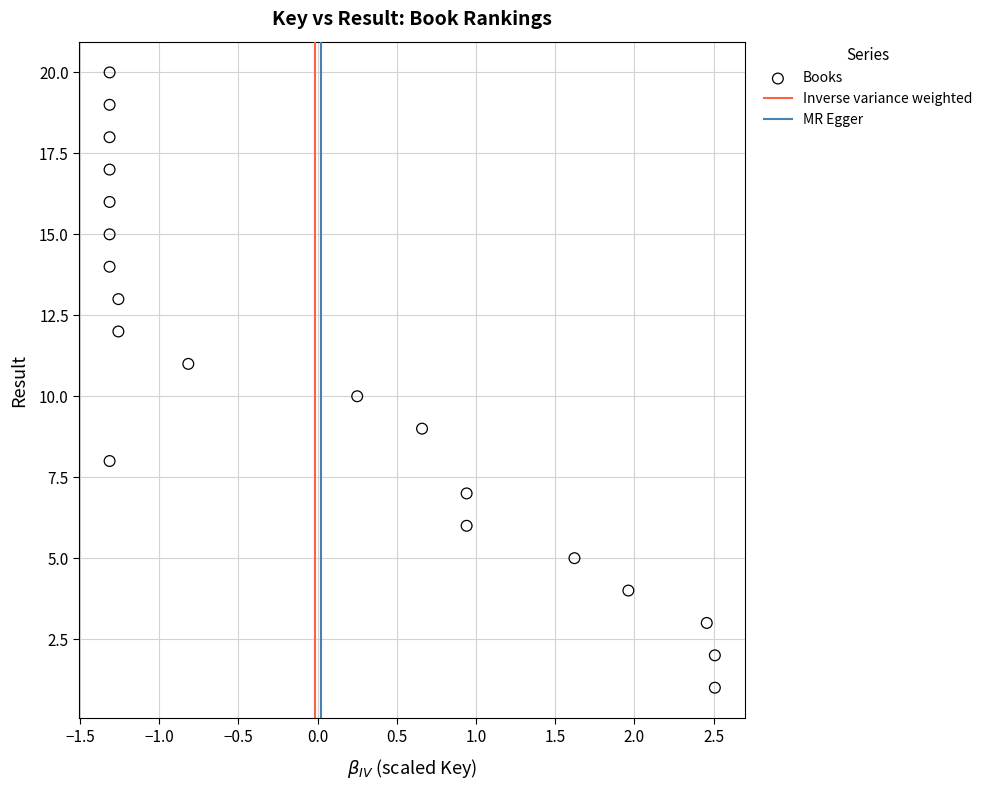

What is the range of Y values (max minus min)?

19